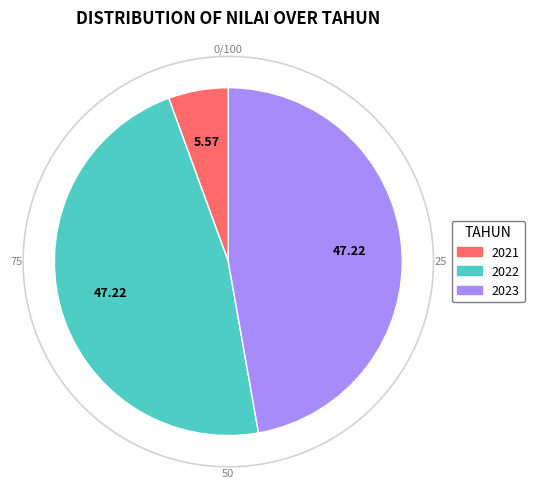

The 2023 slice represents 58% of the pie. True or false?

False